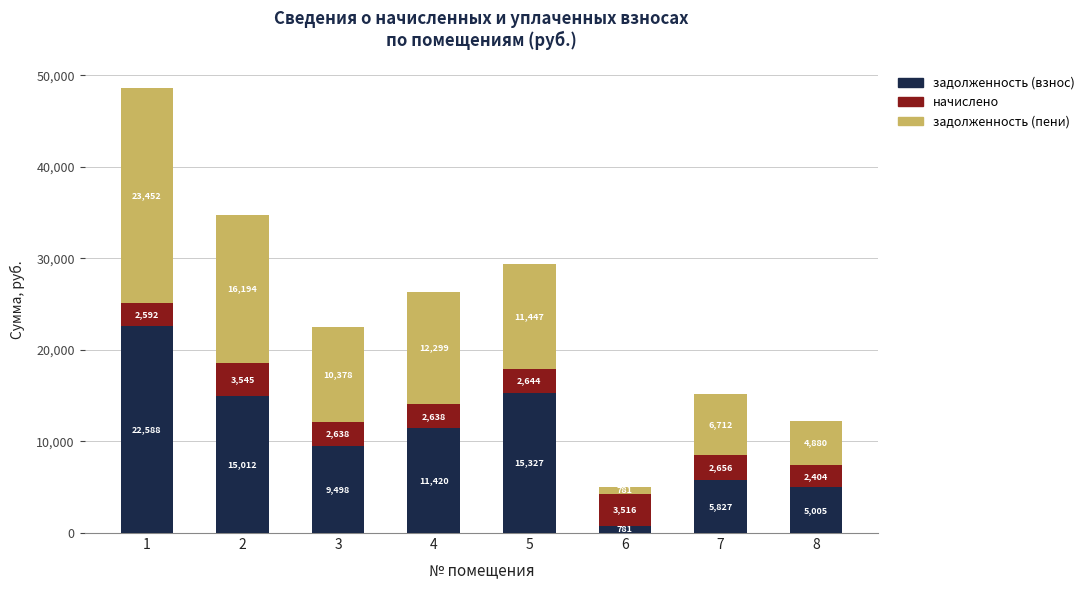

At which label does задолженность (взнос) reach its minimum?

6